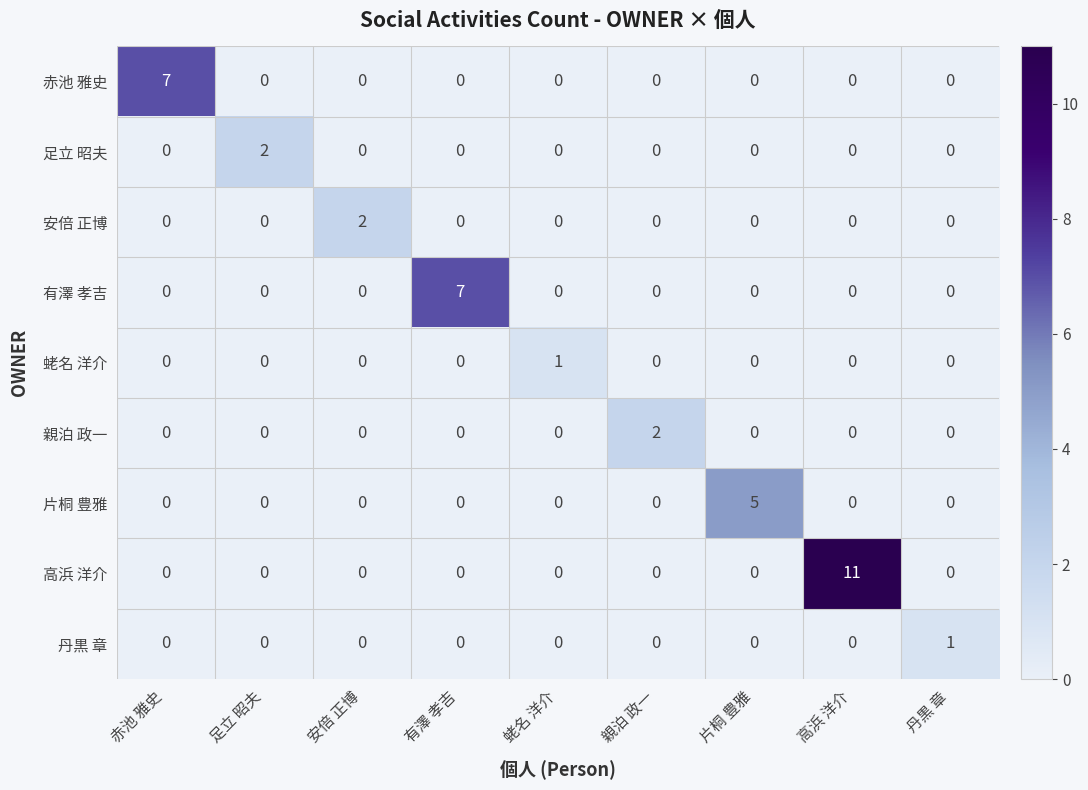

Which series changed the most between 赤池 雅史 and 丹黒 章?

赤池 雅史